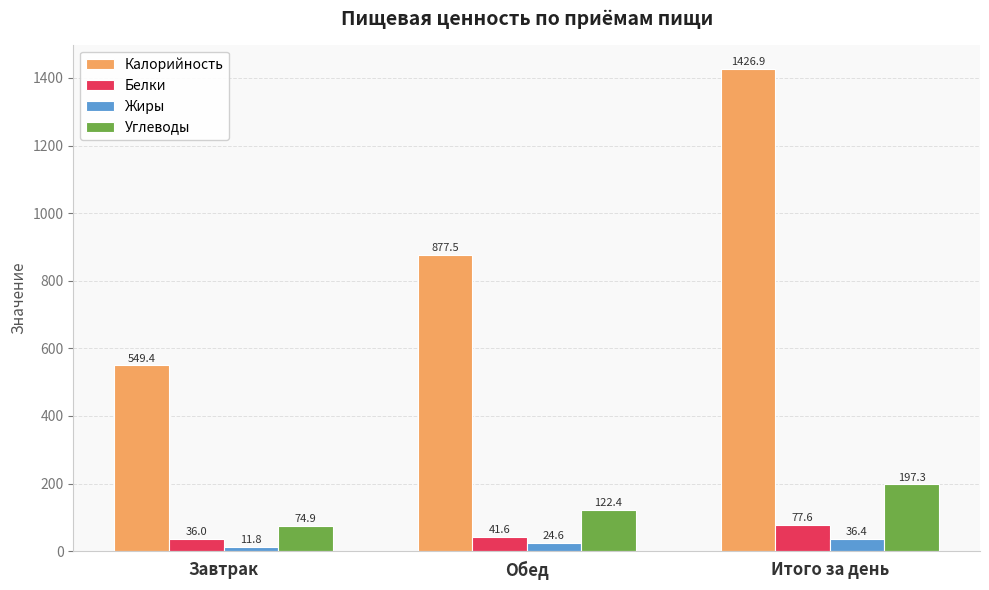

At which category is the sum across all series the highest?

Итого за день